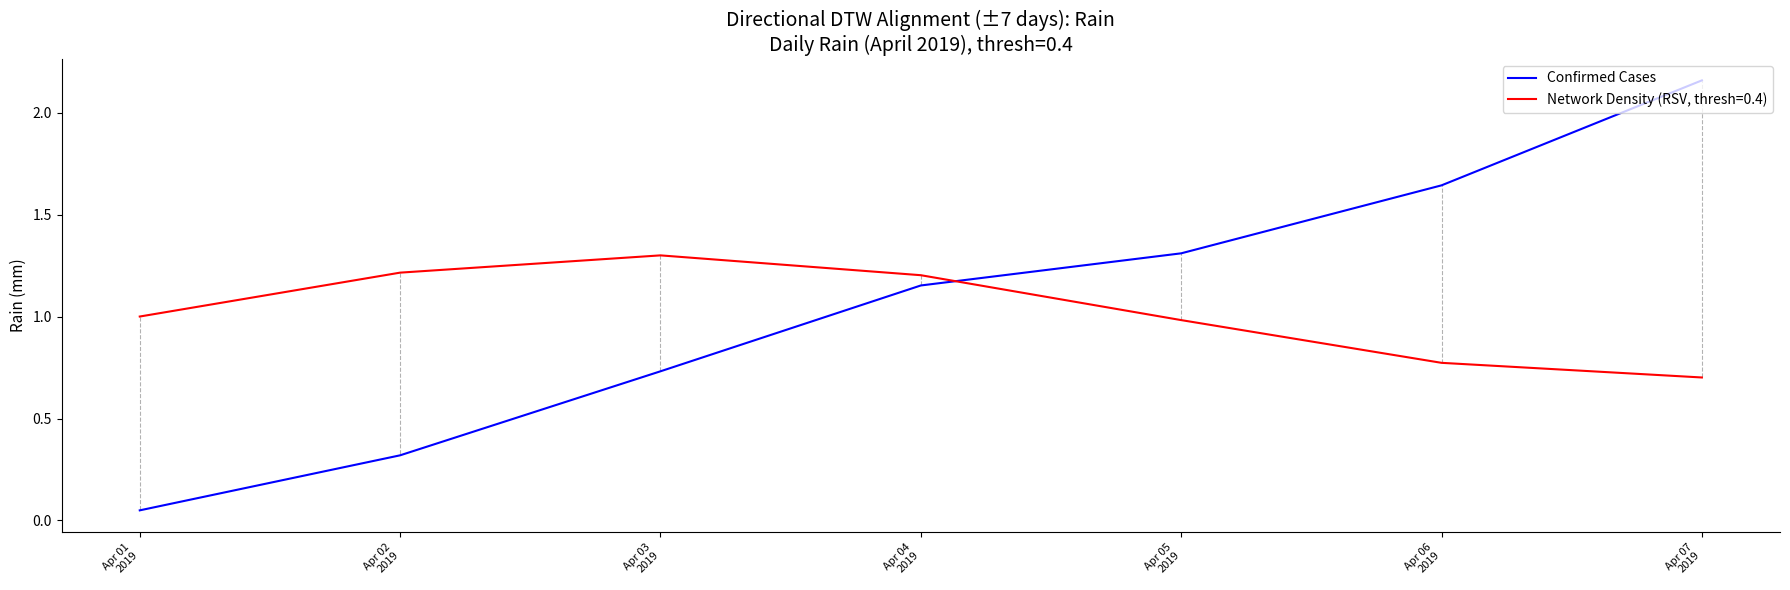

Which label corresponds to the smallest value in the chart?

Apr 01
2019